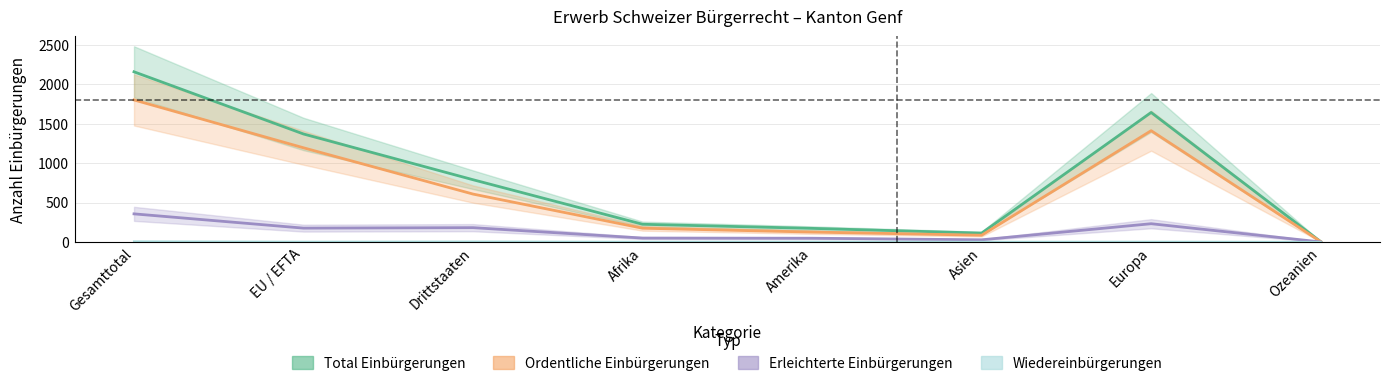

Reading right to left, transcribe all the data shown in this chart.

Total Einbürgerungen: Ozeanien=4	Europa=1642	Asien=112	Amerika=172	Afrika=224	Drittstaaten=789	EU / EFTA=1369	Gesamttotal=2158
Ordentliche Einbürgerungen: Ozeanien=4	Europa=1411	Asien=85	Amerika=125	Afrika=174	Drittstaaten=607	EU / EFTA=1194	Gesamttotal=1801
Erleichterte Einbürgerungen: Ozeanien=0	Europa=231	Asien=27	Amerika=47	Afrika=49	Drittstaaten=181	EU / EFTA=175	Gesamttotal=356
Wiedereinbürgerungen: Ozeanien=0	Europa=2	Asien=1	Amerika=2	Afrika=1	Drittstaaten=4	EU / EFTA=2	Gesamttotal=6